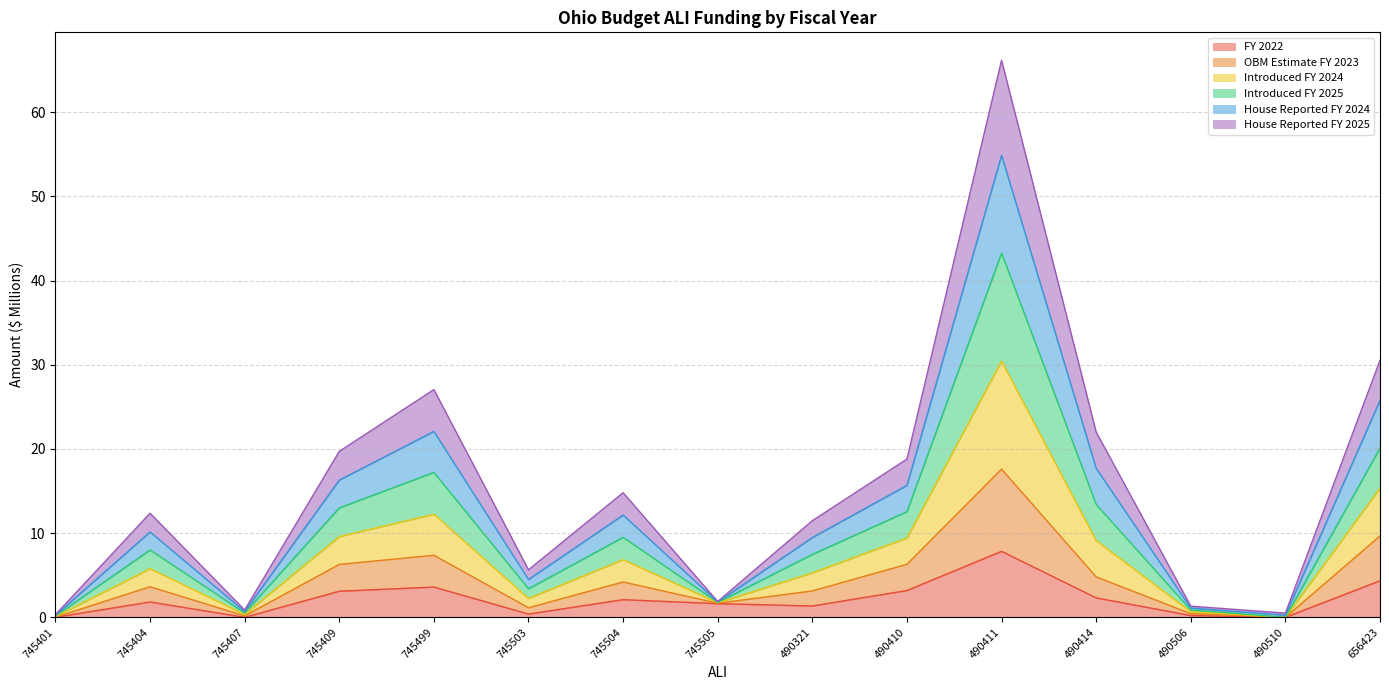

Is it true that Introduced FY 2025 equals 0.2 at 745401?

True